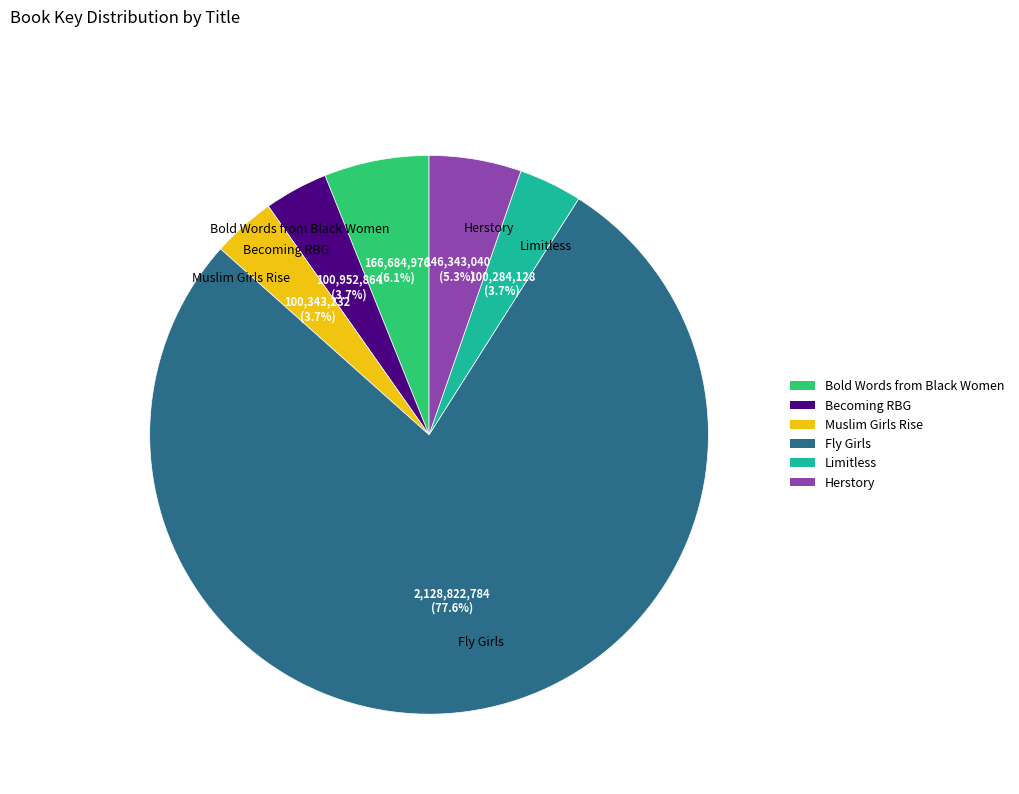

Is there a majority slice in this chart?

Yes